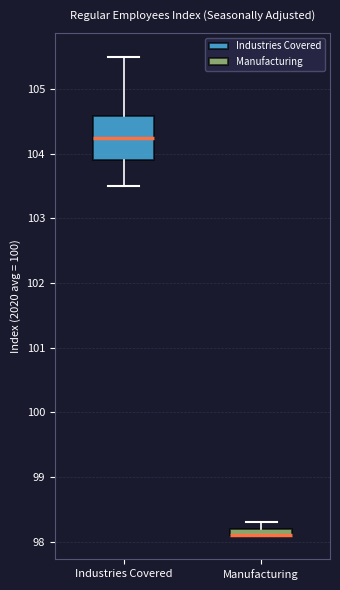

Where is the lower edge of the box for Manufacturing on the y-axis? The values are not printed on the chart, so give them approximately, as read against the axis.

98.1